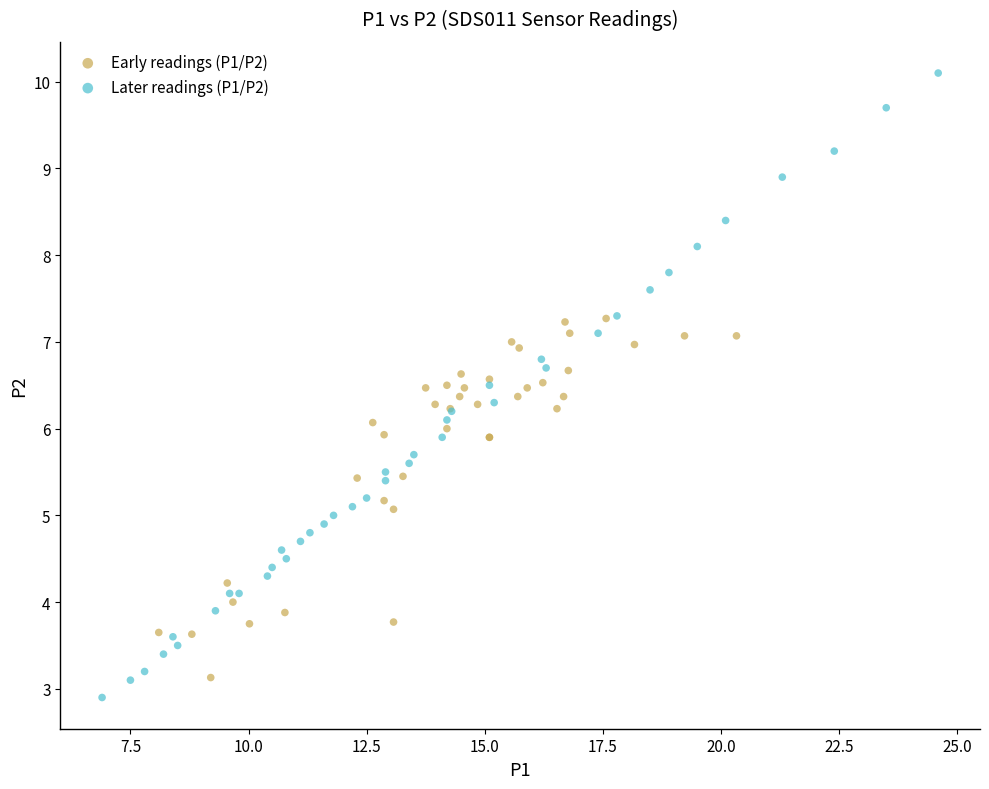

Which series reaches the maximum Y coordinate?

Later readings (P1/P2)